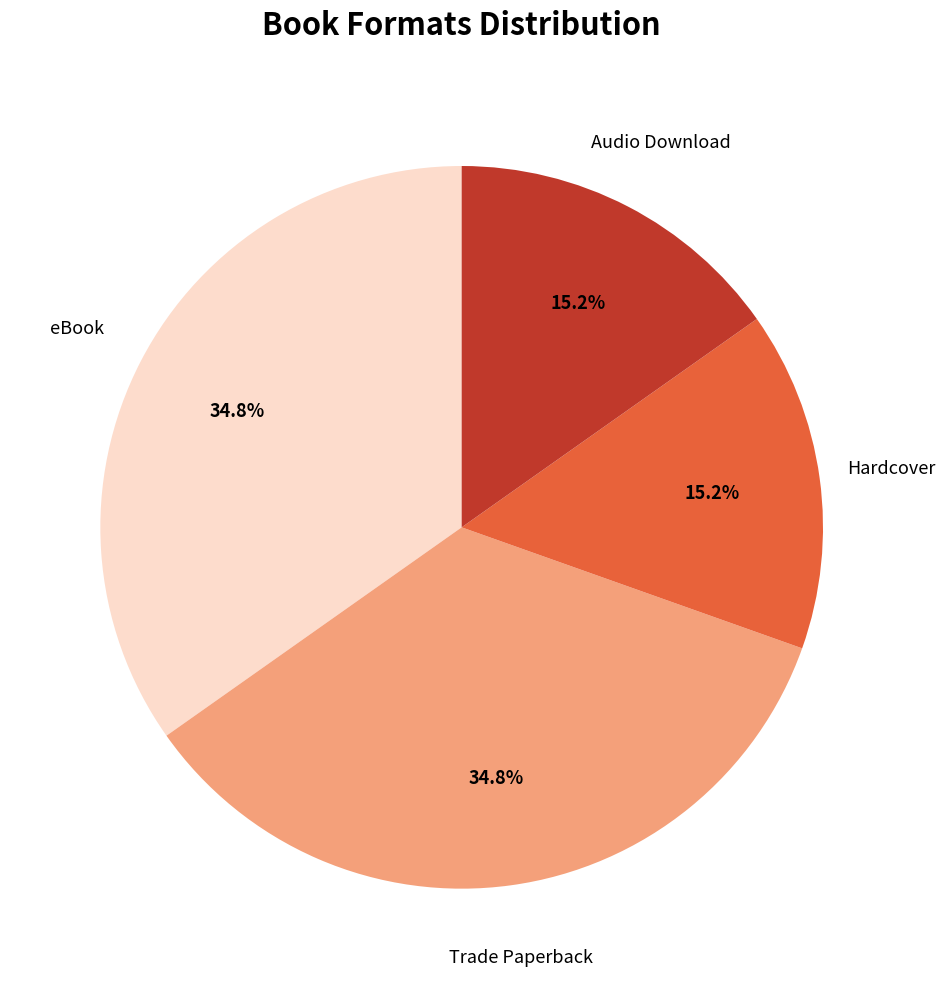

Does any single category account for the majority?

No